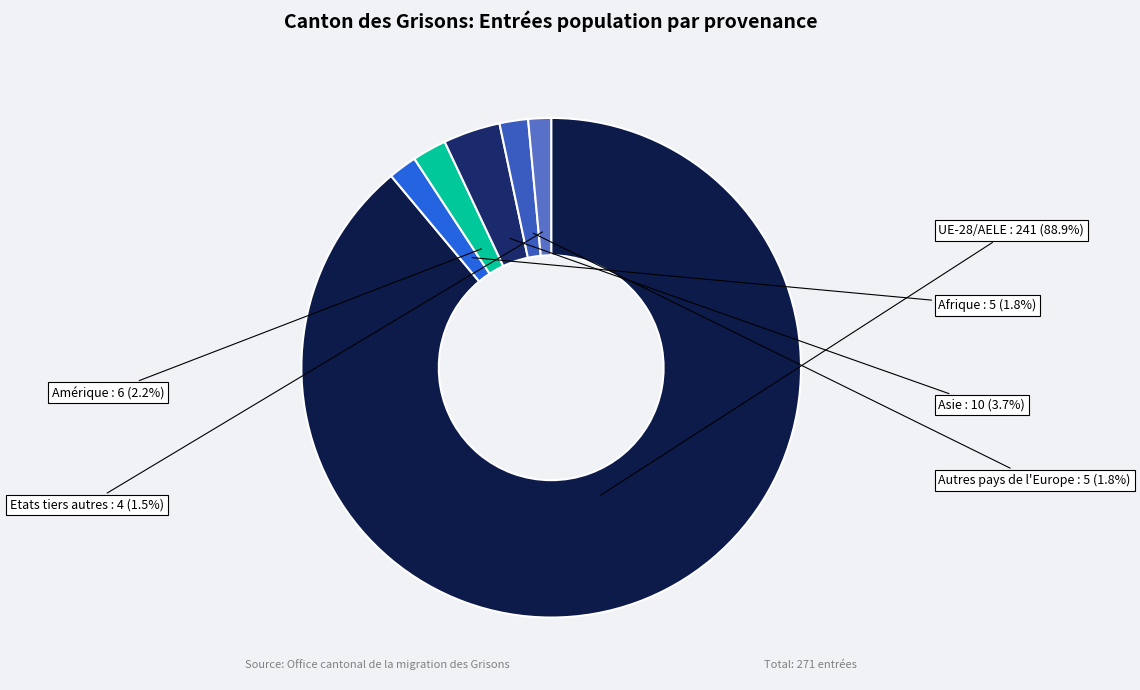

Approximately how many times larger is the value at Etats tiers autres compared to Amérique?

0.7